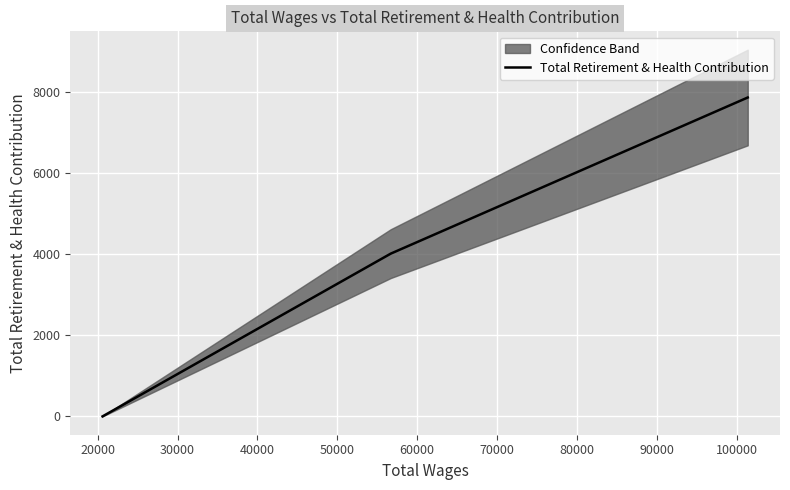

Count the number of values greater than 4016.

1